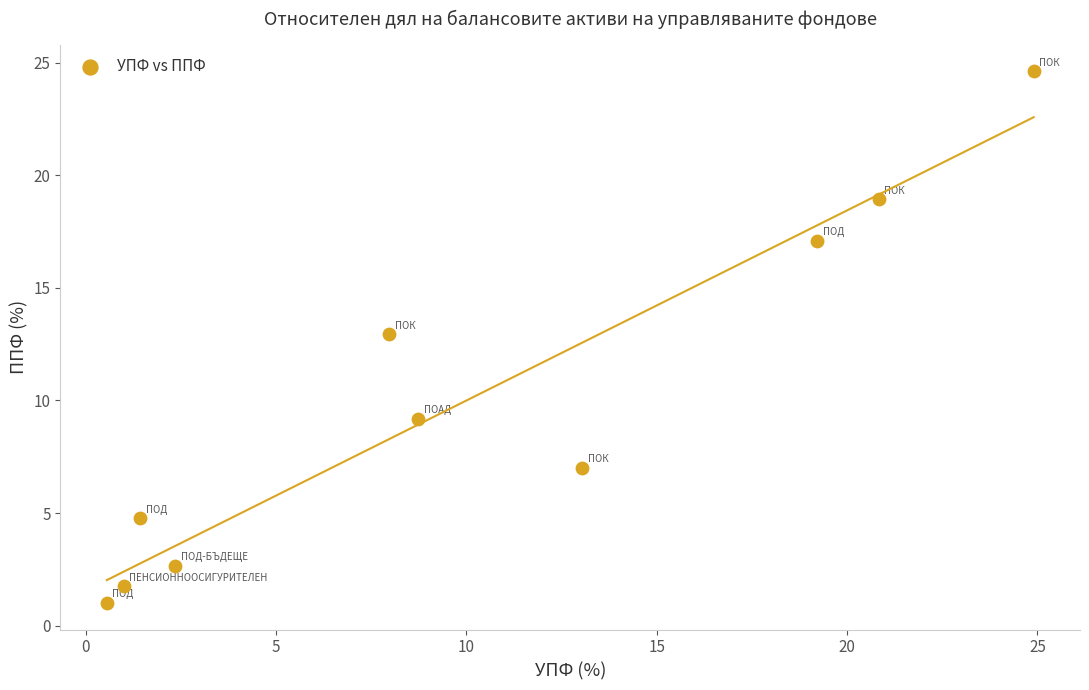

What Y value in the scatter plot is closest to 12?

12.9